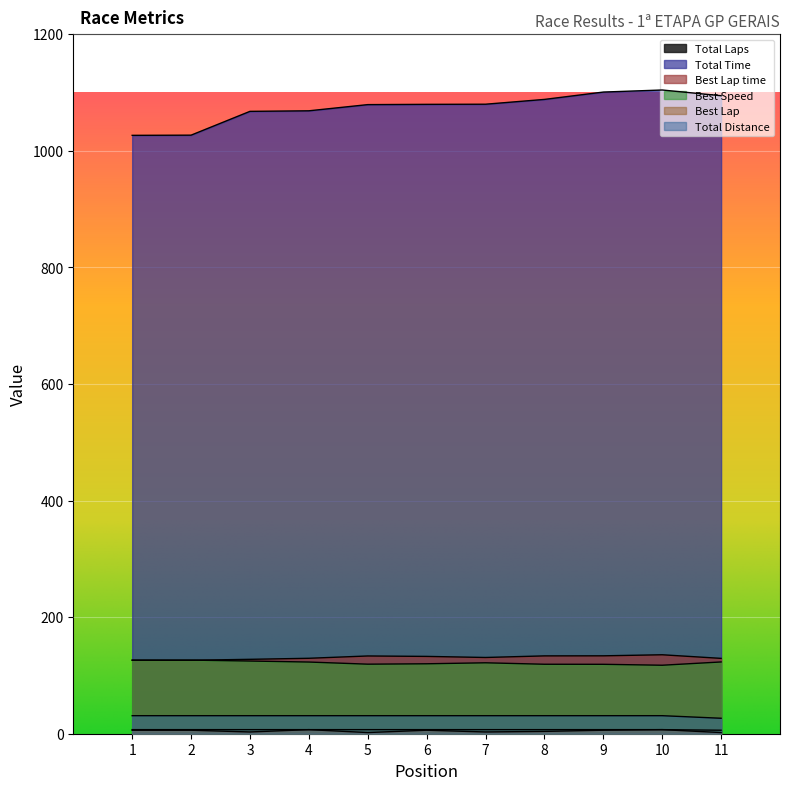

At how many categories does at least one series exceed 1096?

2